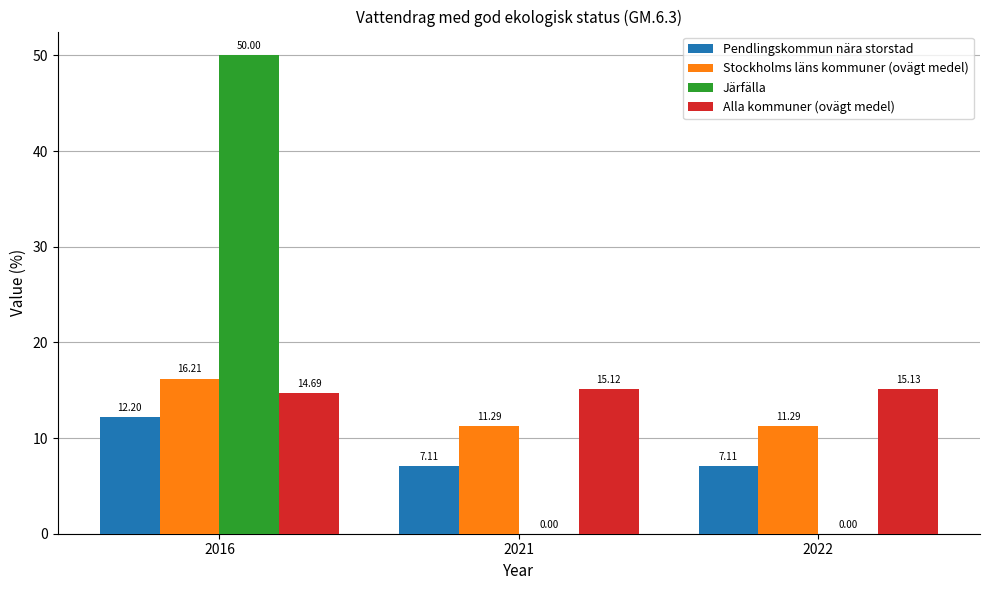

Which series changed the most between 2021 and 2022?

Alla kommuner (ovägt medel)